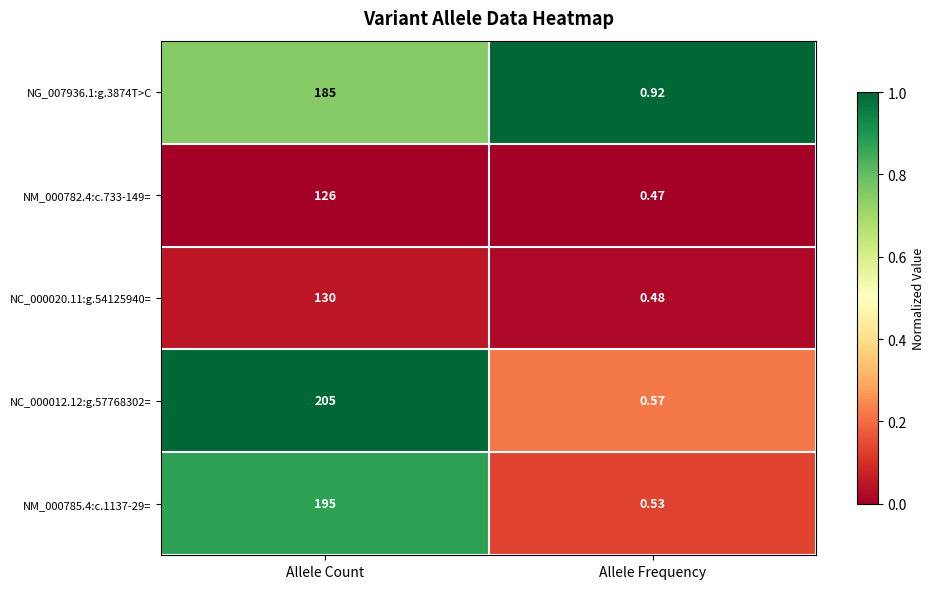

Is the value of NM_000782.4:c.733-149= at Allele Count greater than the value of NG_007936.1:g.3874T>C at Allele Count?

No